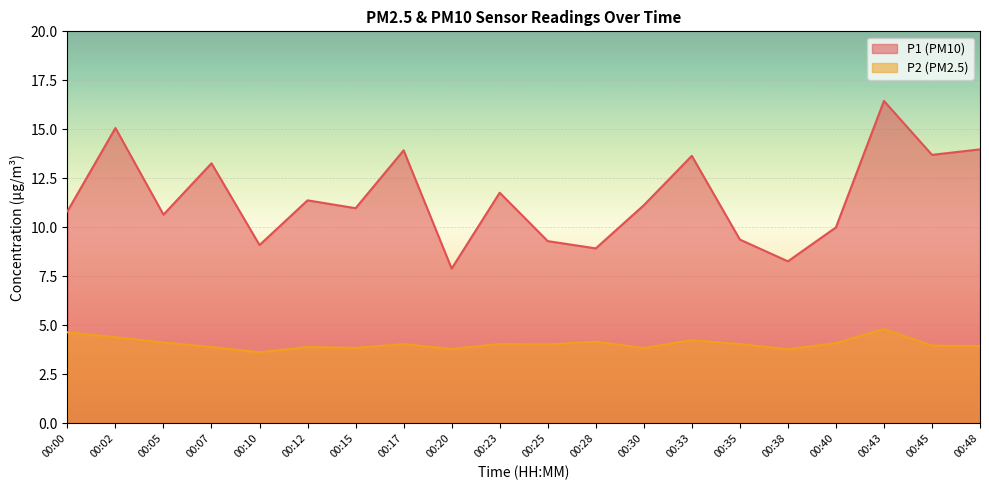

At which category does the chart reach its peak across all series?

00:43